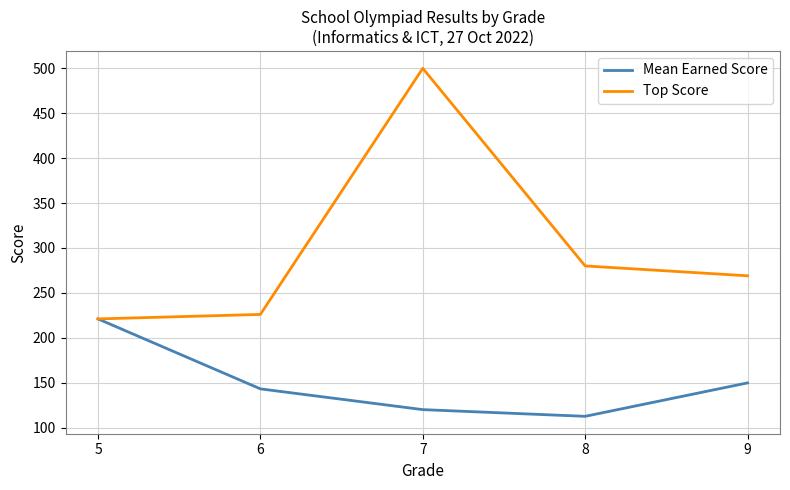

Which label corresponds to the smallest value in the chart?

8